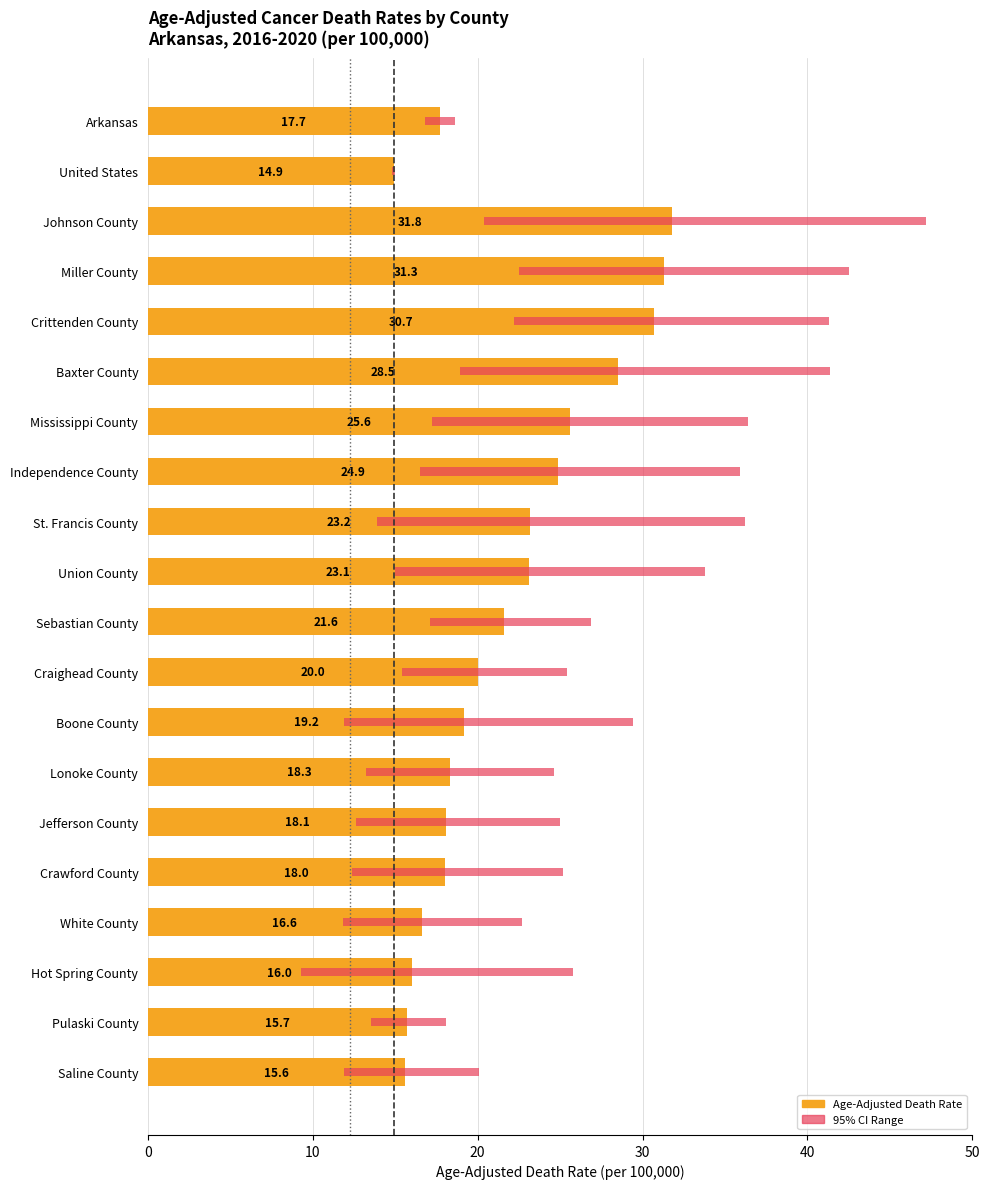

What is the average value of the Age-Adjusted Death Rate series?

21.5